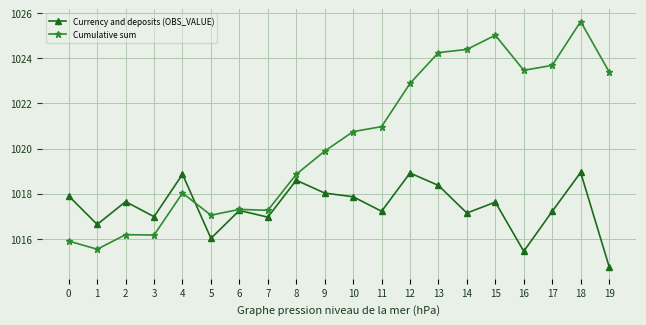

List the series in order of their overall mean, lowest first.

Currency and deposits (OBS_VALUE), Cumulative sum